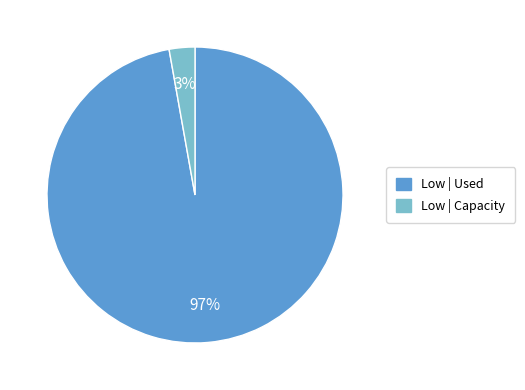

Does any single category account for the majority?

Yes